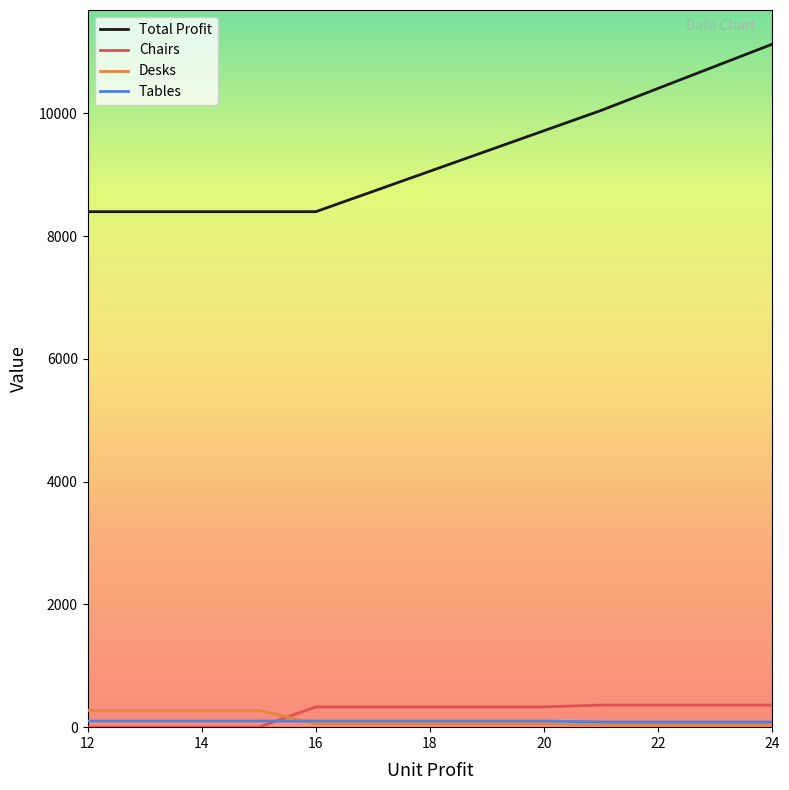

What is the greatest value displayed?

11130